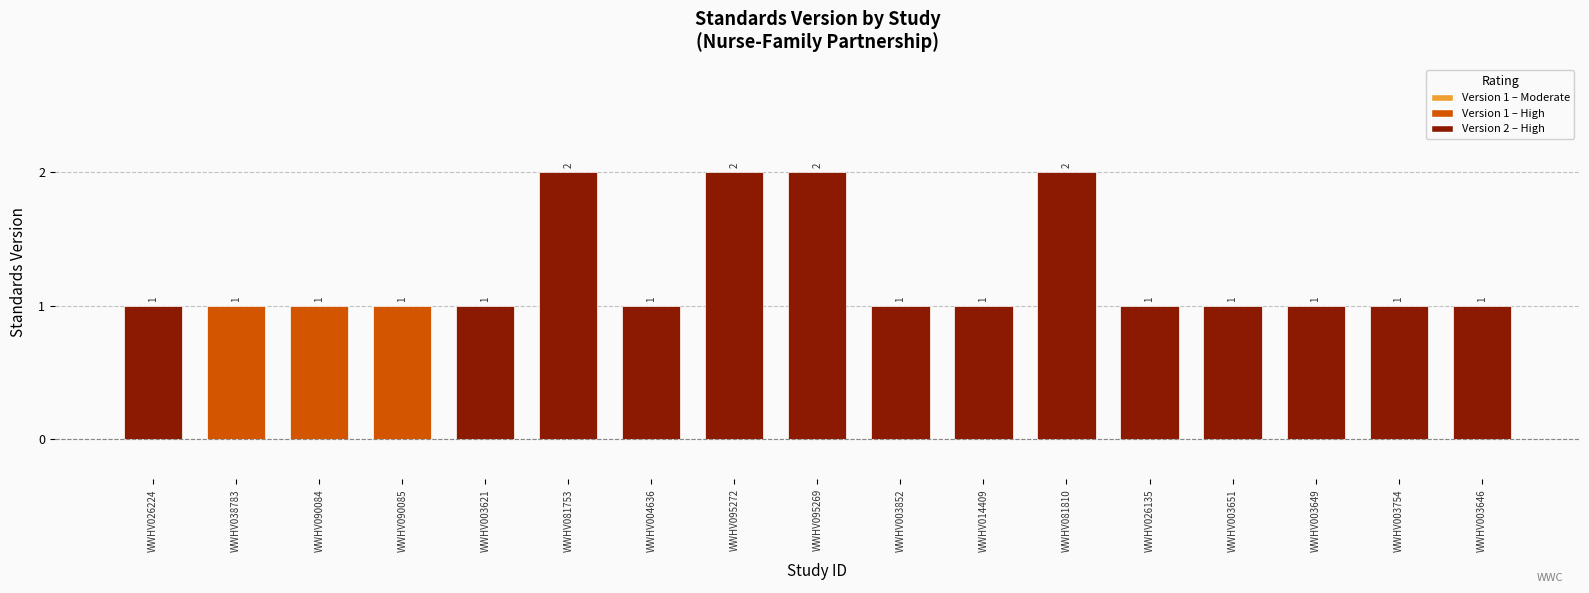

What is the average value?

1